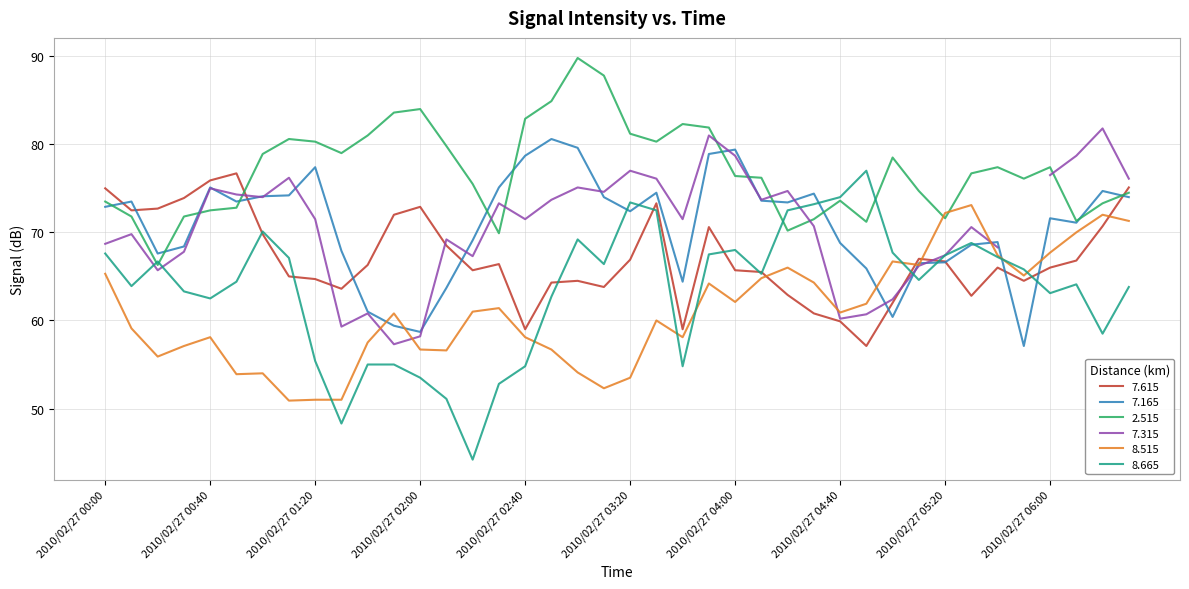

True or false: 2.515 and 7.165 cross at least once.

True